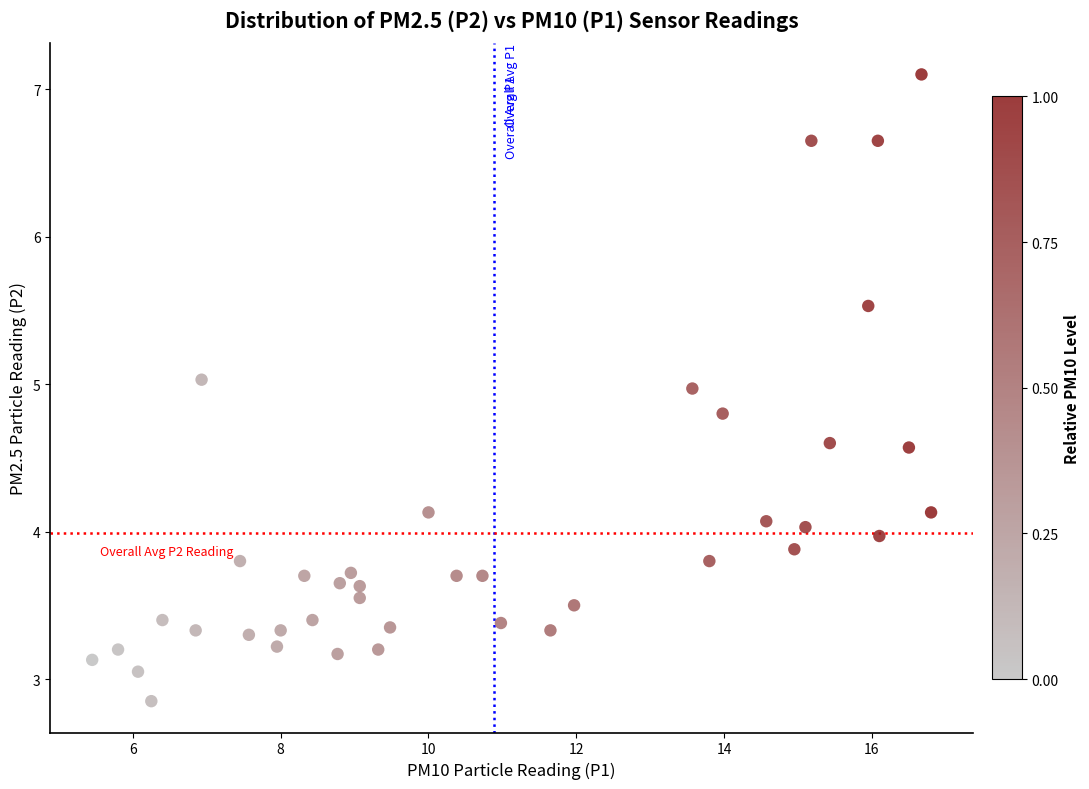

What is the range of X values (max minus min)?

11.4